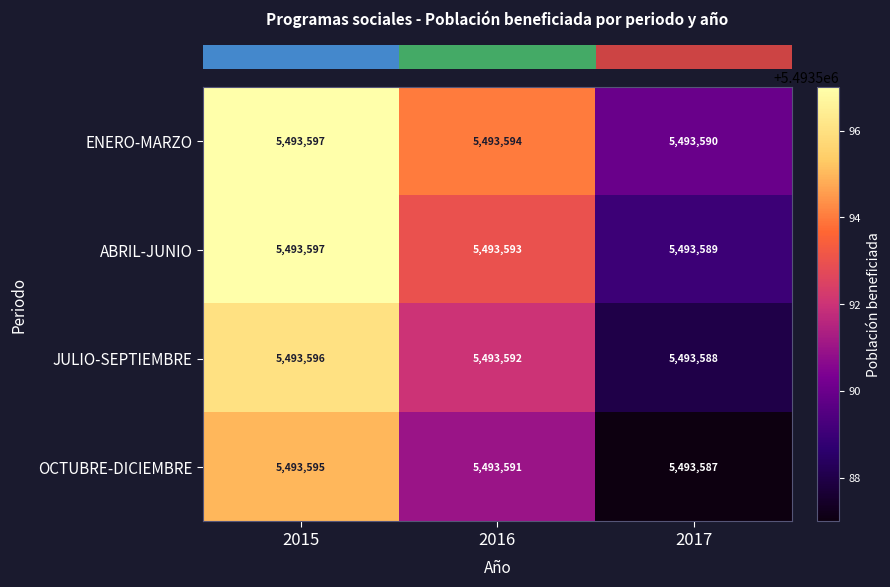

At which category is the sum across all series the highest?

2015